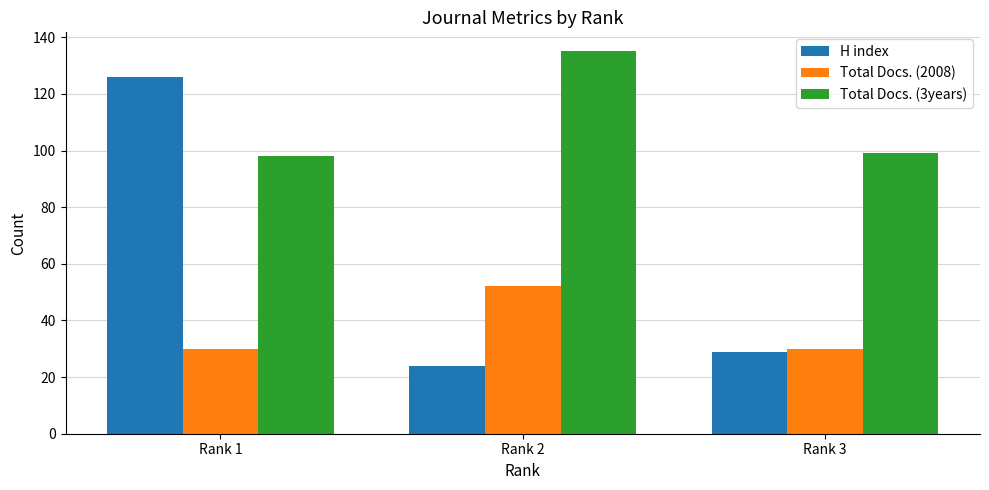

What is the minimum value shown in the chart?

24